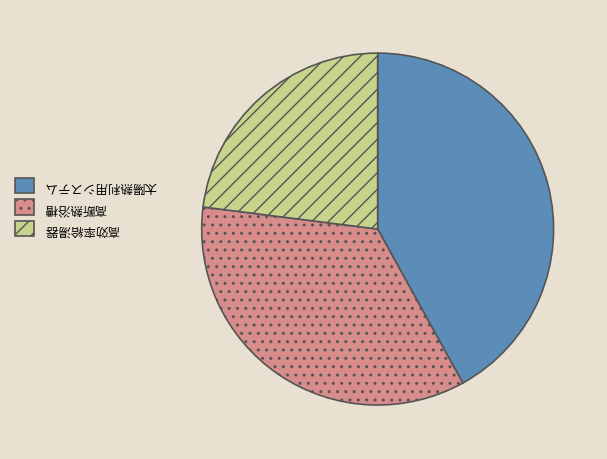

Rank the categories by value from highest to lowest.

太陽熱利用システム, 高断熱浴槽, 高効率給湯器